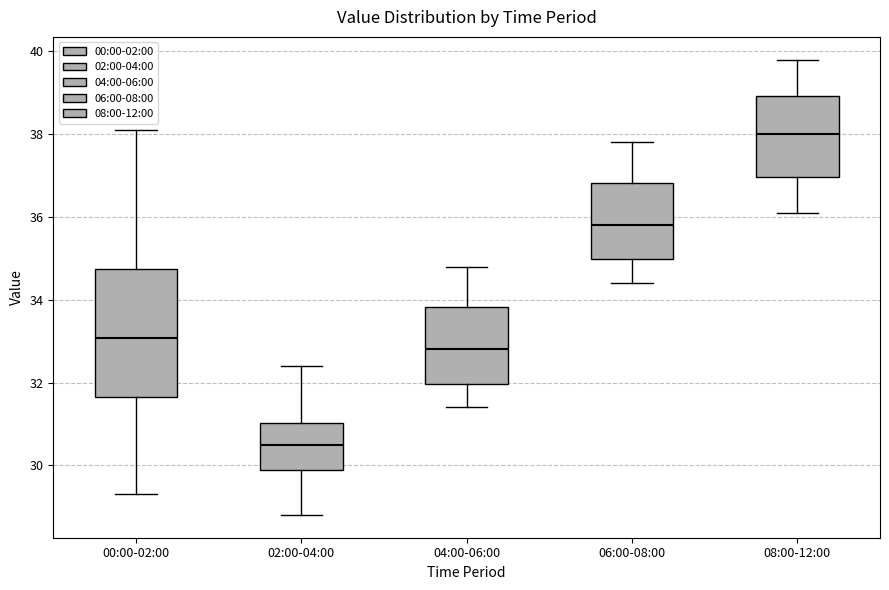

Where does the upper whisker of the box for 06:00-08:00 end on the y-axis? The values are not printed on the chart, so give them approximately, as read against the axis.

37.8